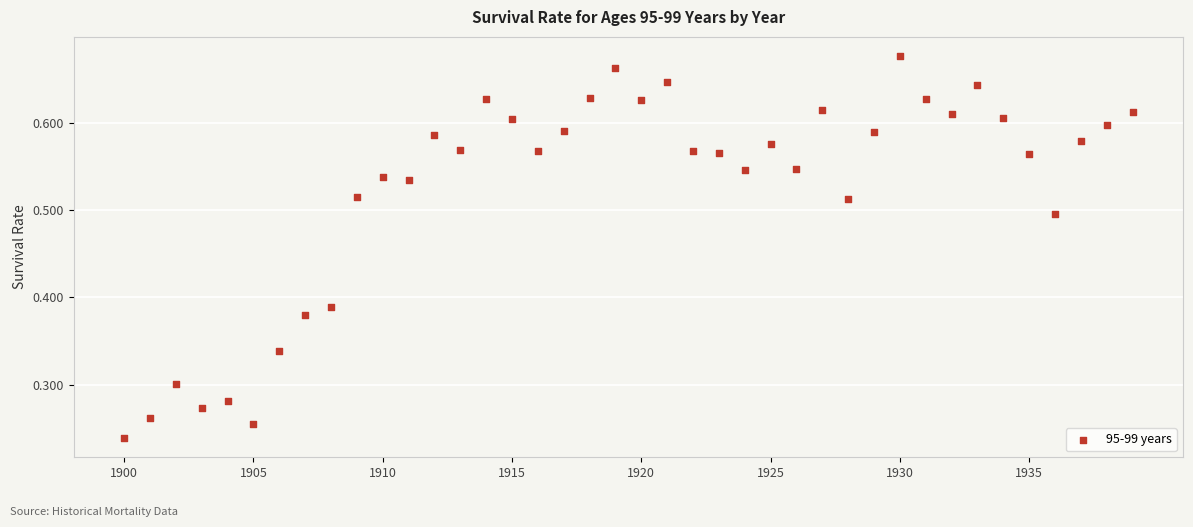

What is the range of X values (max minus min)?

39.0